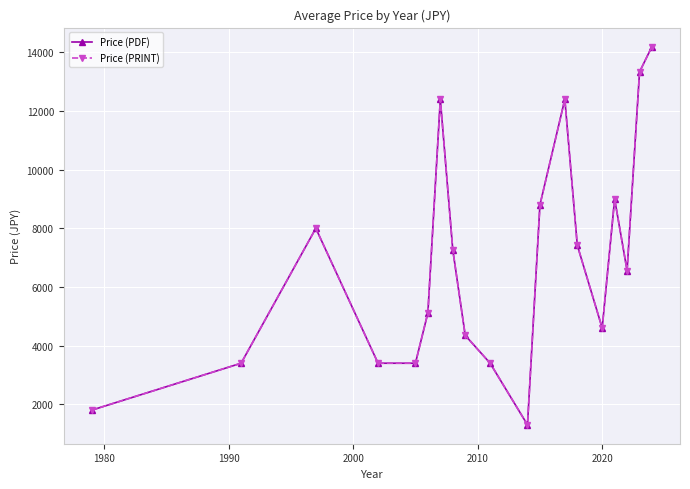

How many lines are shown in the chart?

2